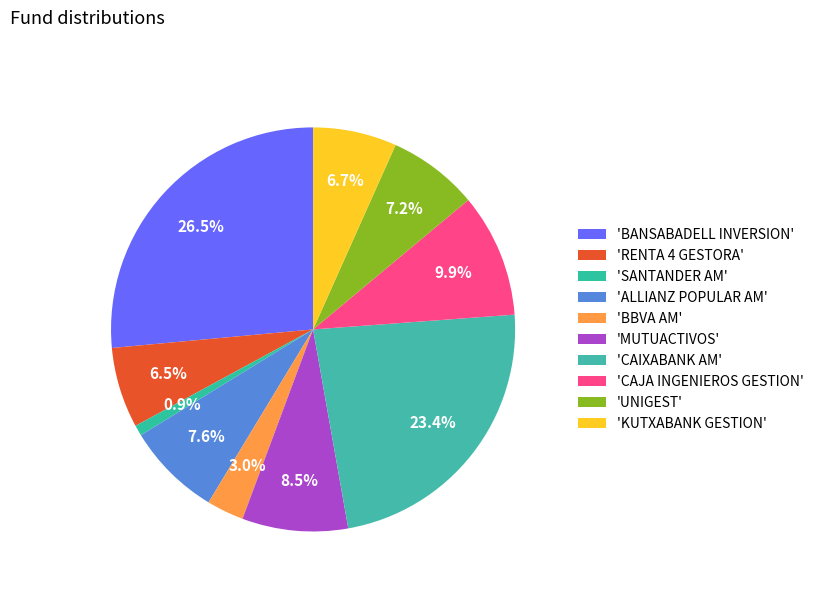

To the nearest percent, what is the difference between the largest and smallest slice percentages?

26%